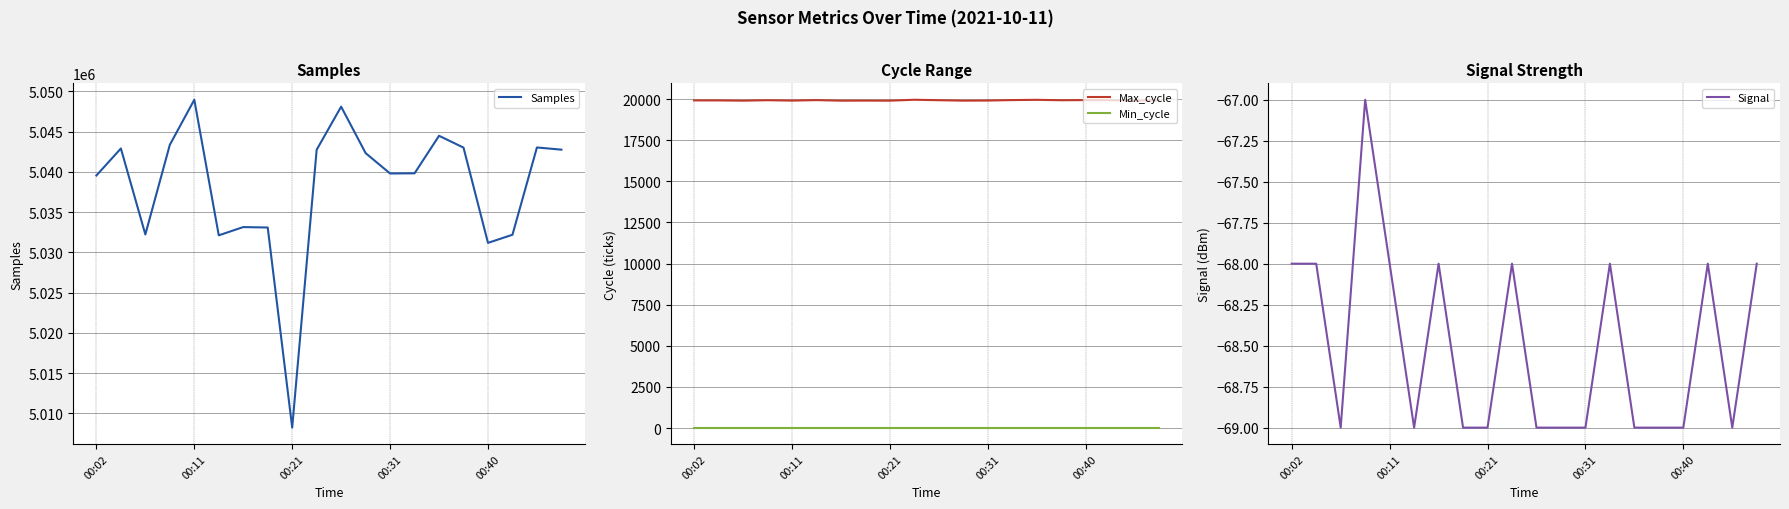

True or false: Min_cycle and Max_cycle cross at least once.

False